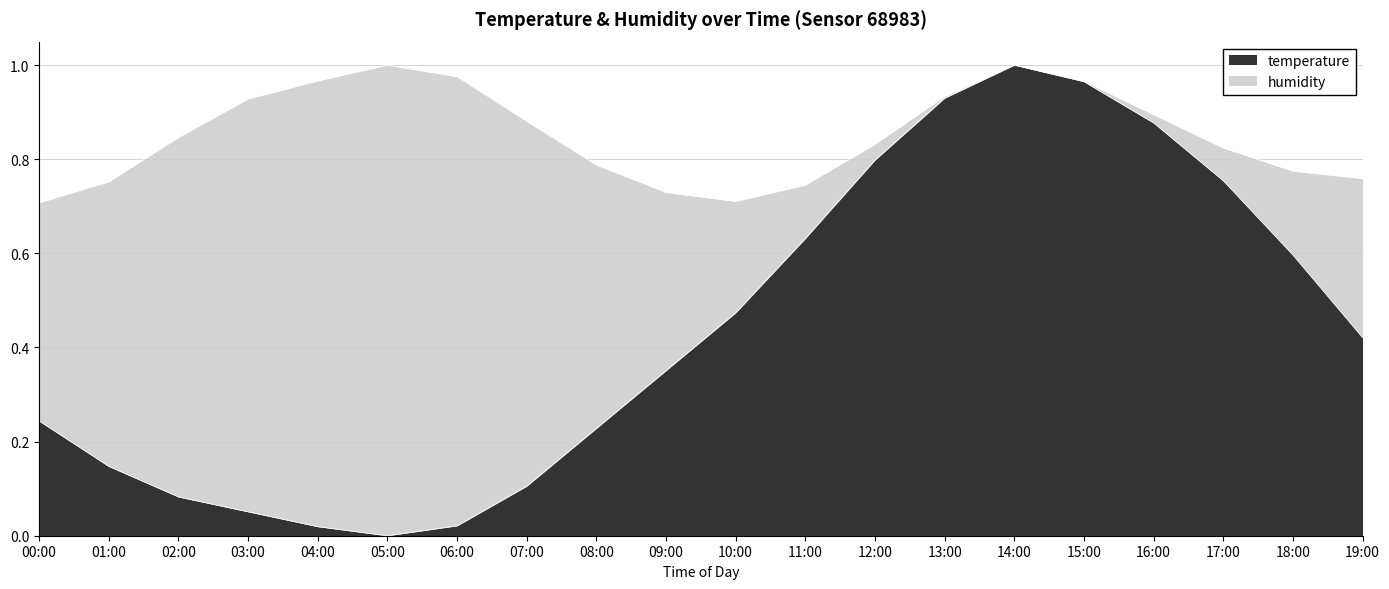

At which category does the chart reach its peak across all series?

14:00